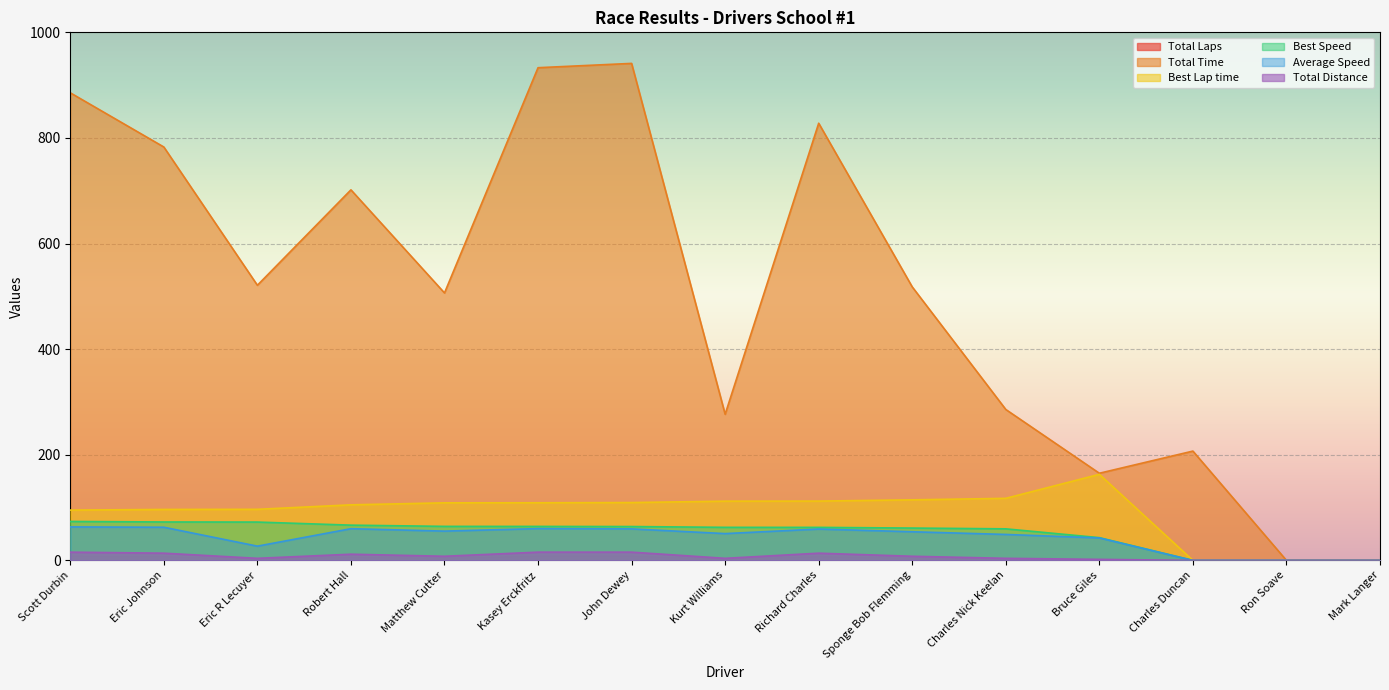

What is the total value across all series at John Dewey?

1198.1